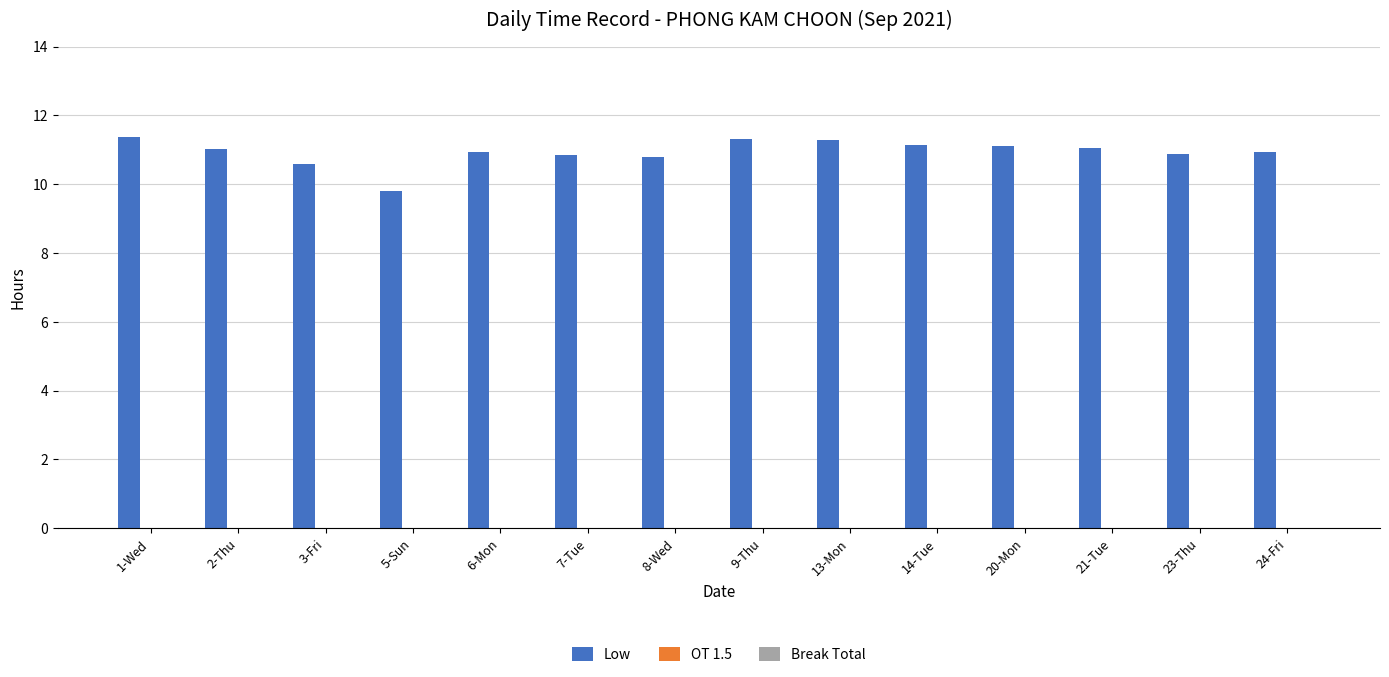

Which has a higher value, 2-Thu or 9-Thu?

9-Thu